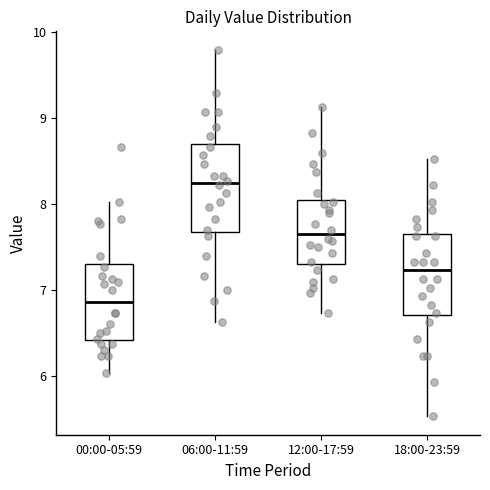

Reading left to right, transcribe this box plot: for each box, give where its median line is, the range the box spans, and where its two whiskers end, as read against the y-axis. The values are not printed on the chart, so give them approximately, as read against the axis.

00:00-05:59: median 6.9, box 6.4 to 7.3, whiskers 6.0 to 8.0
06:00-11:59: median 8.3, box 7.7 to 8.7, whiskers 6.6 to 9.8
12:00-17:59: median 7.7, box 7.3 to 8.1, whiskers 6.7 to 9.1
18:00-23:59: median 7.2, box 6.7 to 7.7, whiskers 5.5 to 8.5